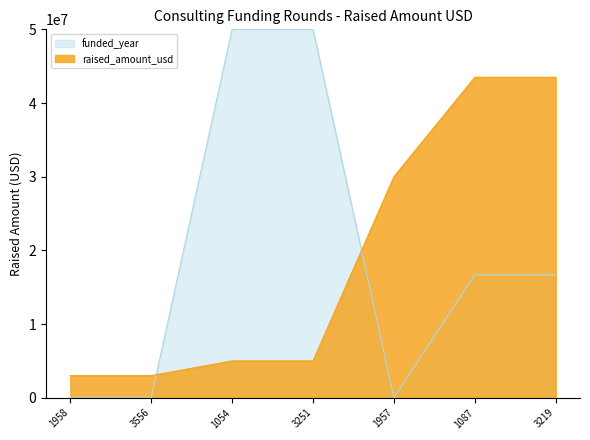

At how many categories does at least one series exceed 9571602?

5